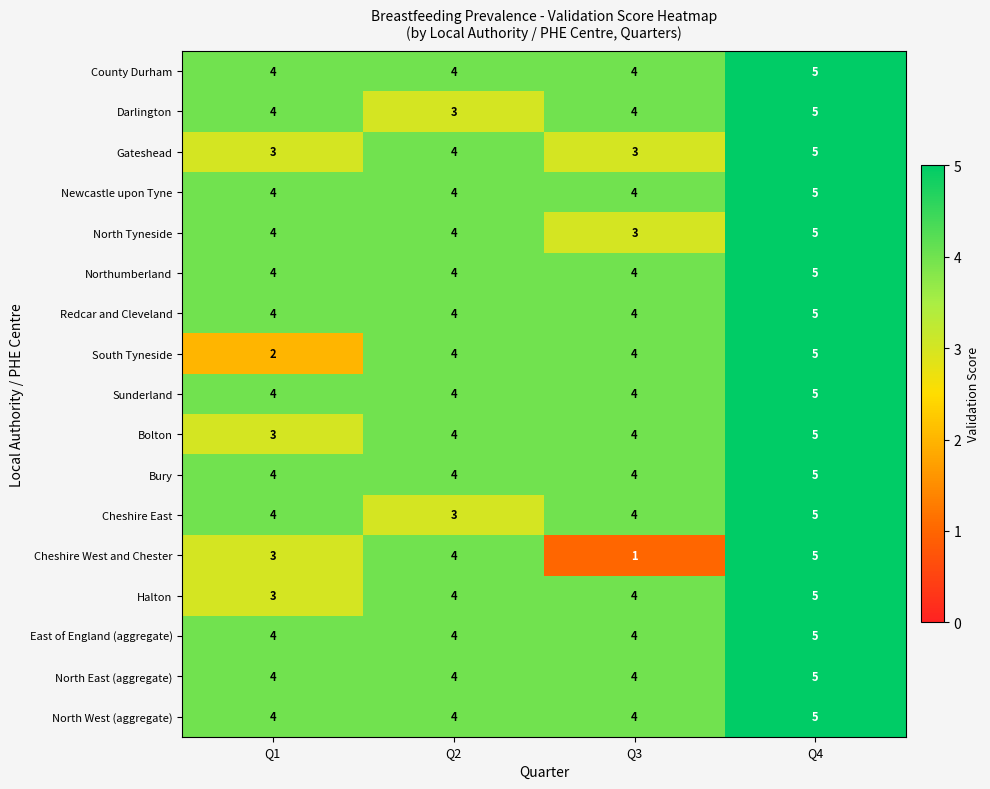

At which category is the sum across all series the highest?

Q4